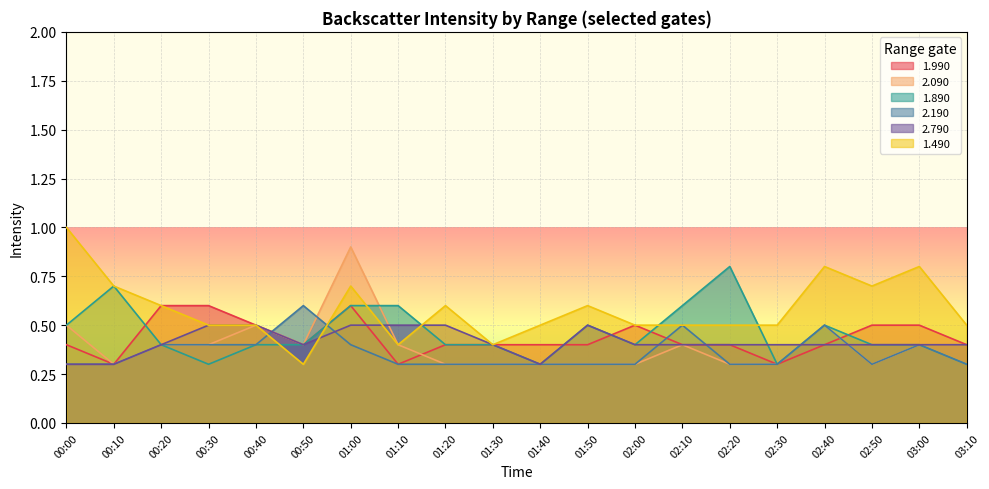

True or false: 1.990 has a value of 0.4 at 01:40.

True